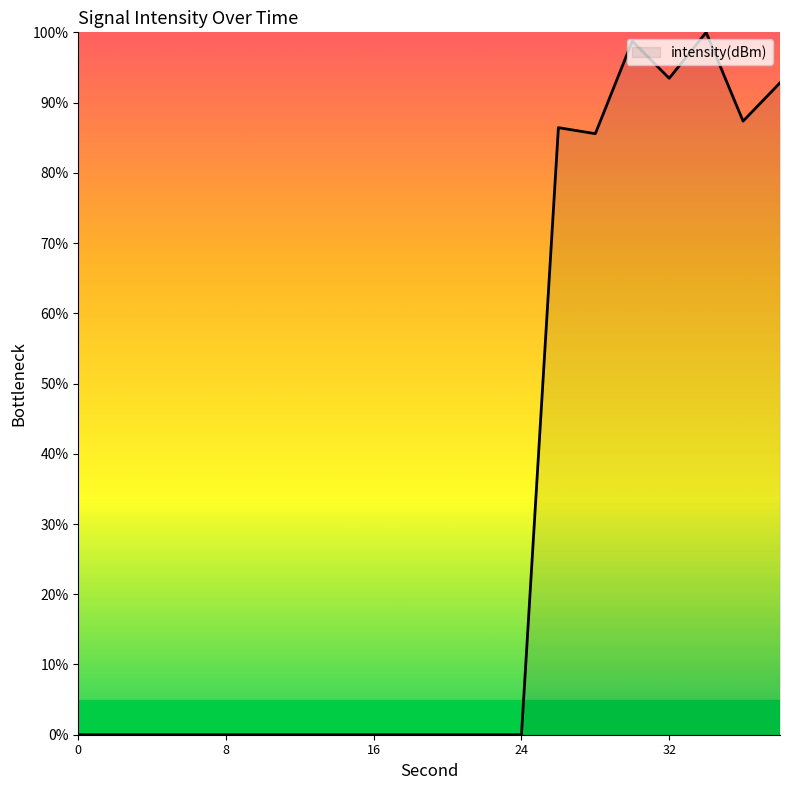

What is the difference between the maximum and minimum values?

100.0